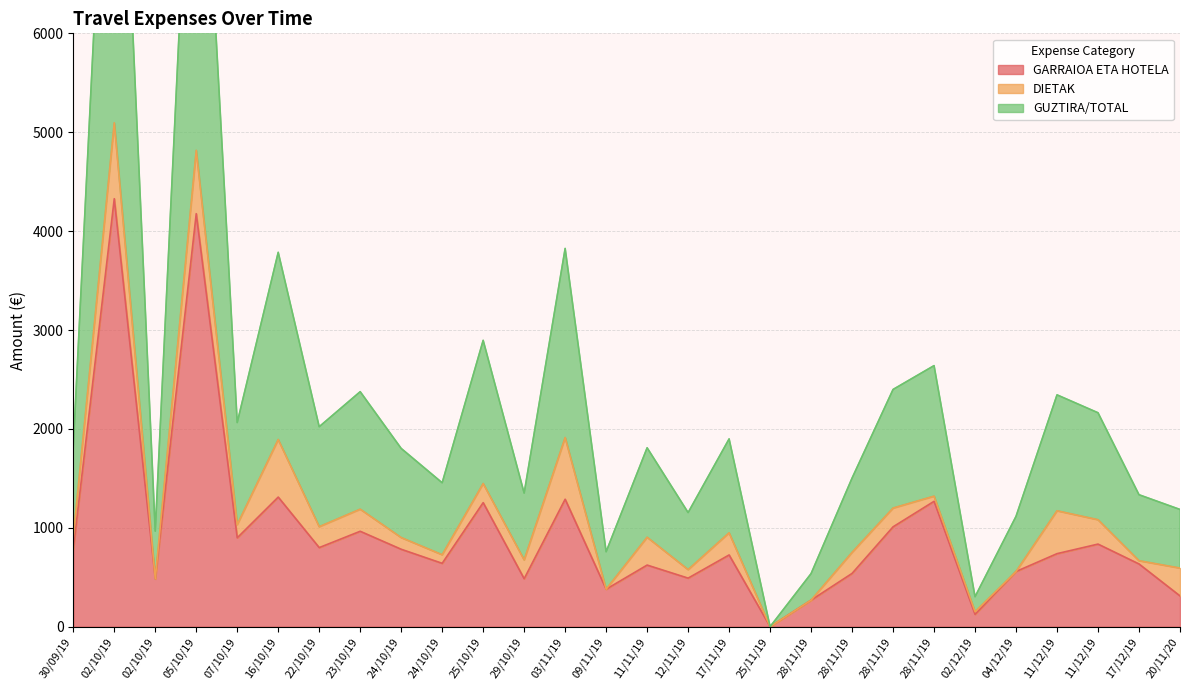

The GUZTIRA/TOTAL series shows 2505.8 at 03/11/19. True or false?

False